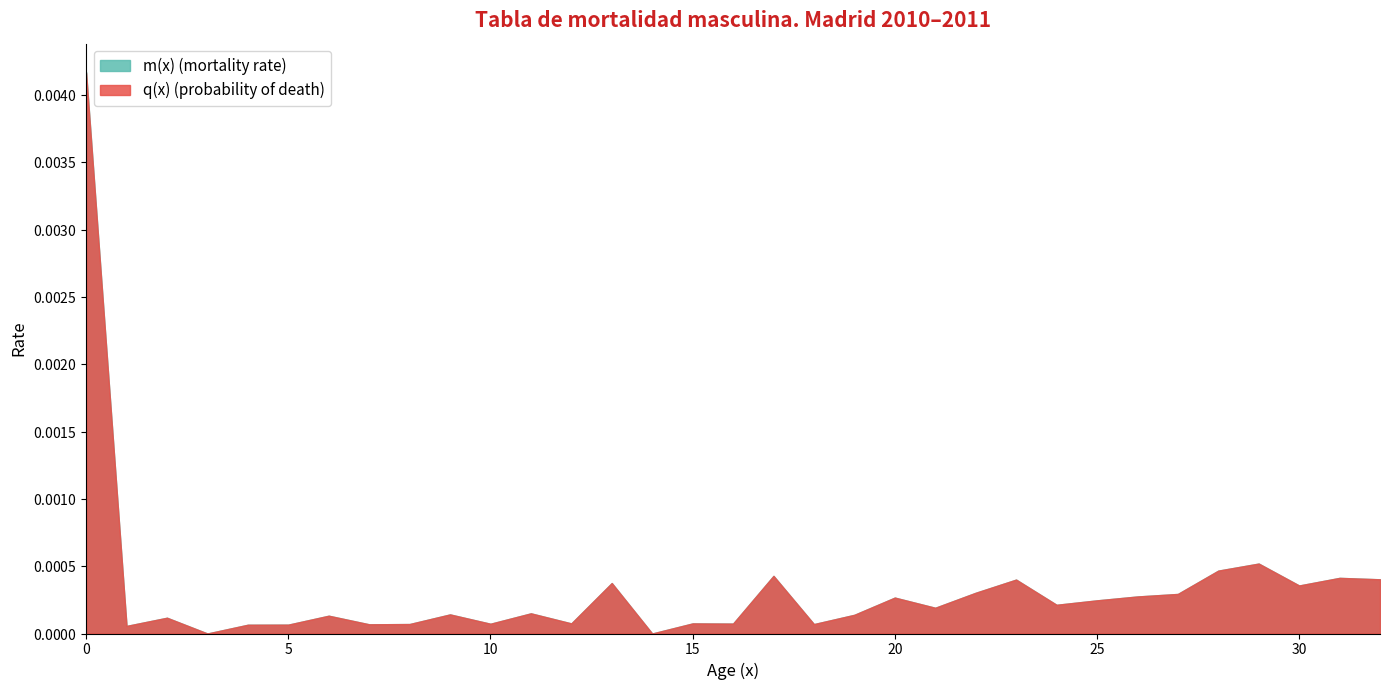

How many interior local peaks does the m(x) series have?

2